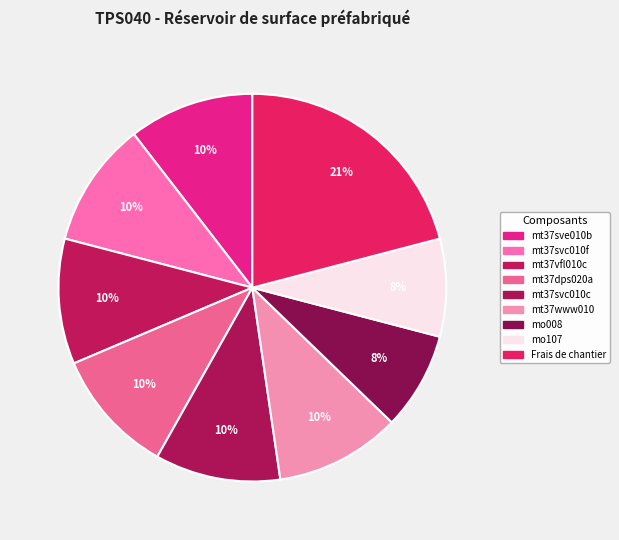

What is the total percentage of mo107 and mt37svc010c?

18.6%